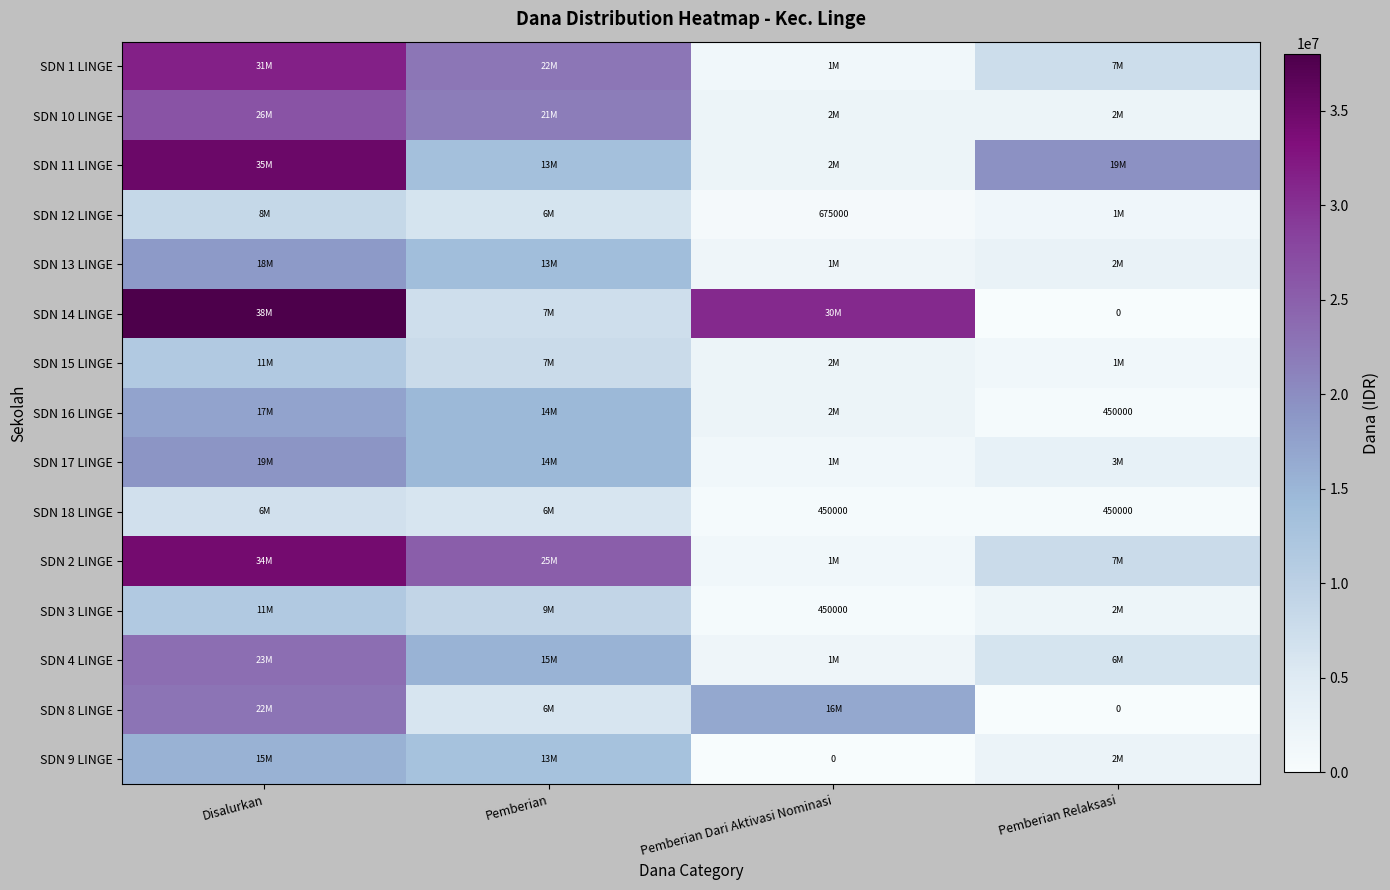

What is the maximum value shown in the chart?

38025000